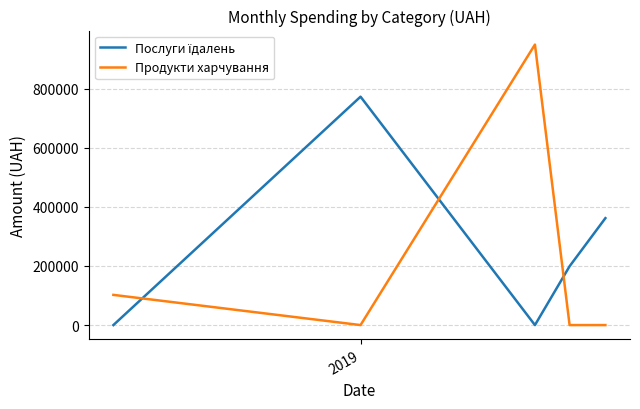

In Продукти харчування, how many points are higher than both neighbors (excluding endpoints)?

1